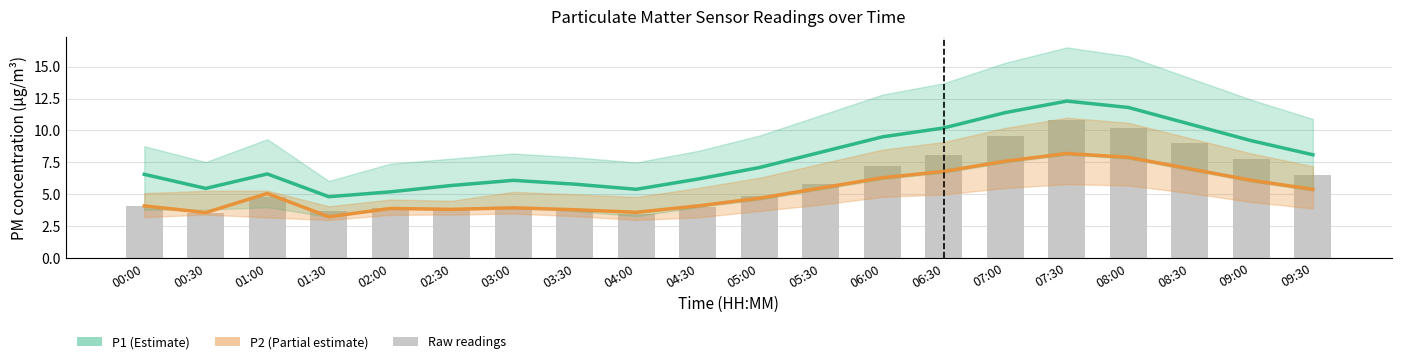

What position from the left is 02:00?

5